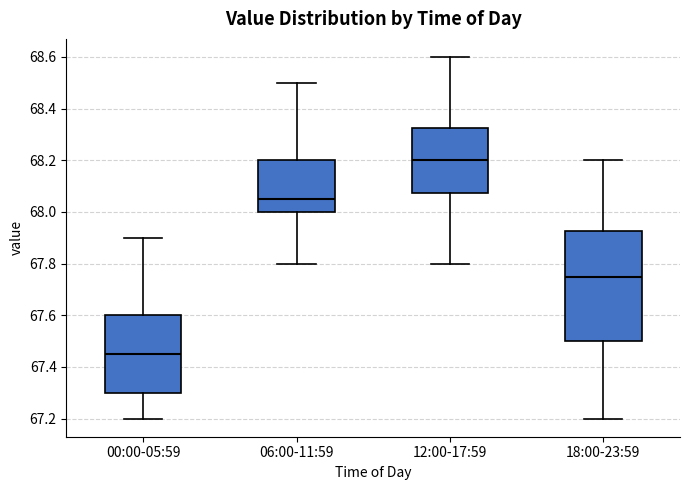

Reading left to right, read every box against the y-axis: the position of its median line, the range the box covers, and the ends of its whiskers. The values are not printed on the chart, so give them approximately, as read against the axis.

00:00-05:59: median 67.46, box 67.30 to 67.60, whiskers 67.20 to 67.90
06:00-11:59: median 68.06, box 68.00 to 68.20, whiskers 67.80 to 68.50
12:00-17:59: median 68.20, box 68.08 to 68.32, whiskers 67.80 to 68.60
18:00-23:59: median 67.76, box 67.50 to 67.92, whiskers 67.20 to 68.20